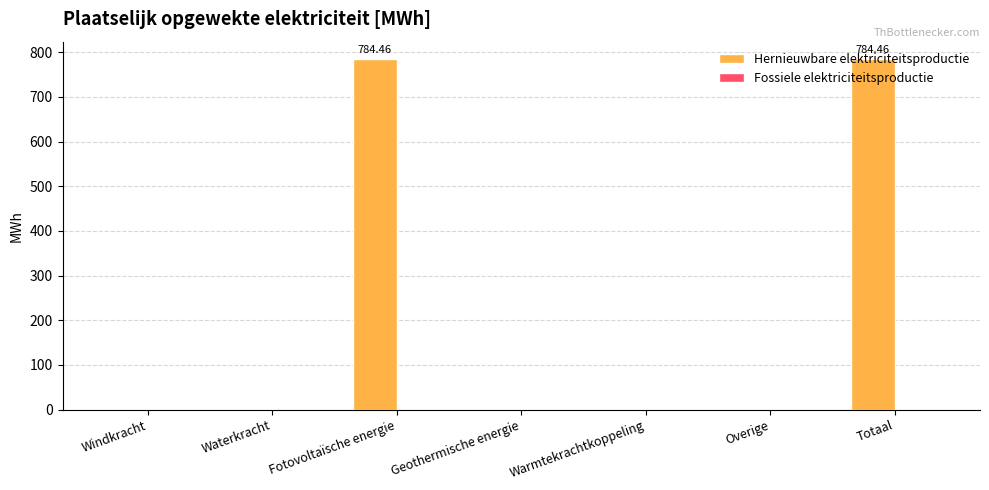

What is the sum of all values?

1568.9